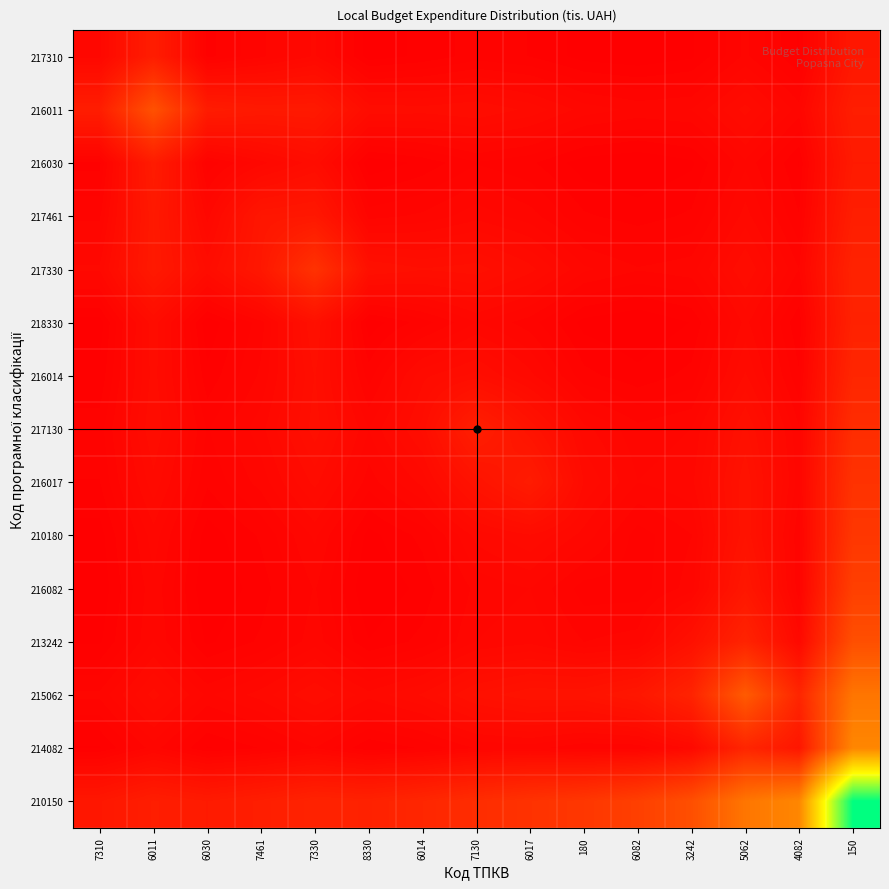

At which category is the sum across all series the highest?

150